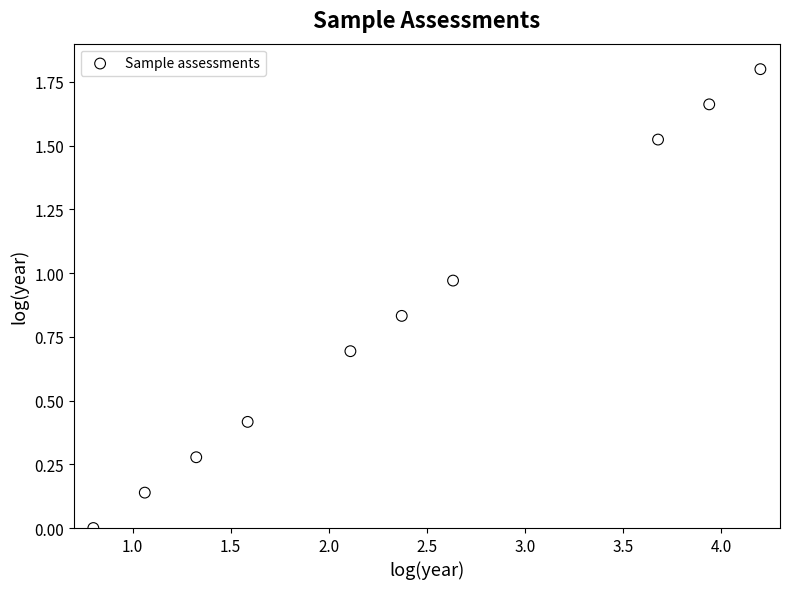

What is the range of X values (max minus min)?

3.4